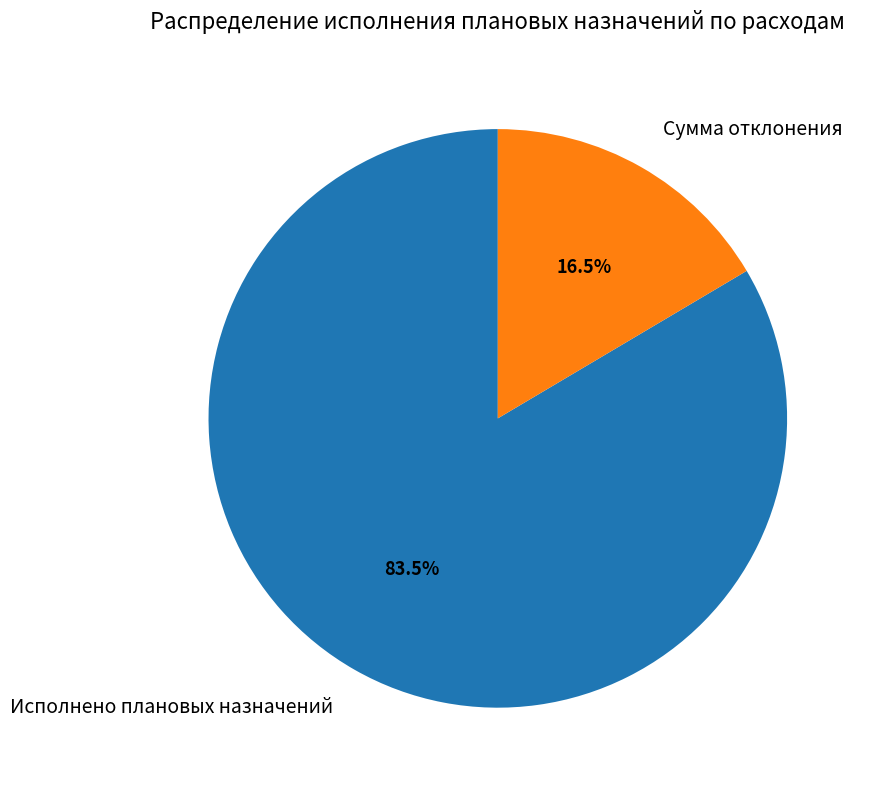

Which has a higher value, Исполнено плановых назначений or Сумма отклонения?

Исполнено плановых назначений